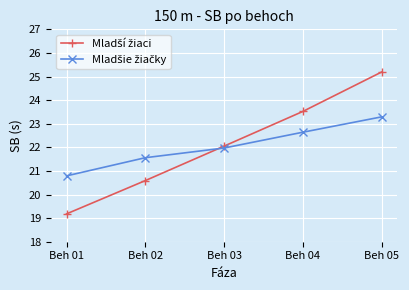

At which category is the sum across all series the highest?

Beh 05